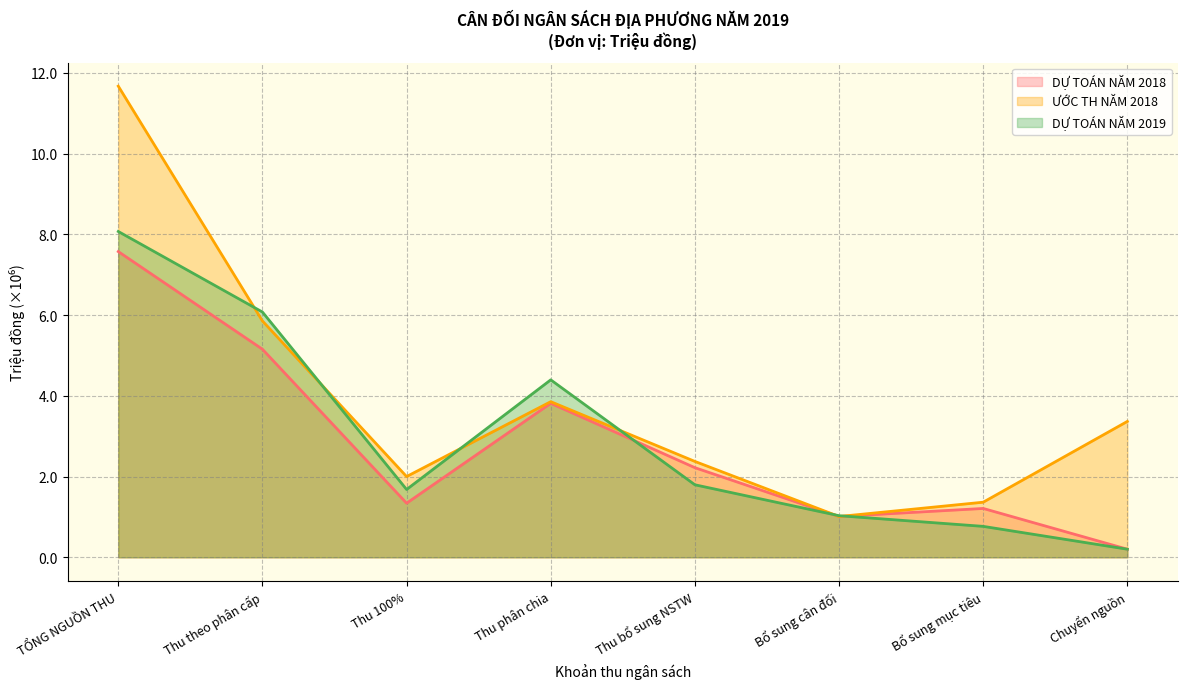

What position from the right is TỔNG NGUỒN THU?

8